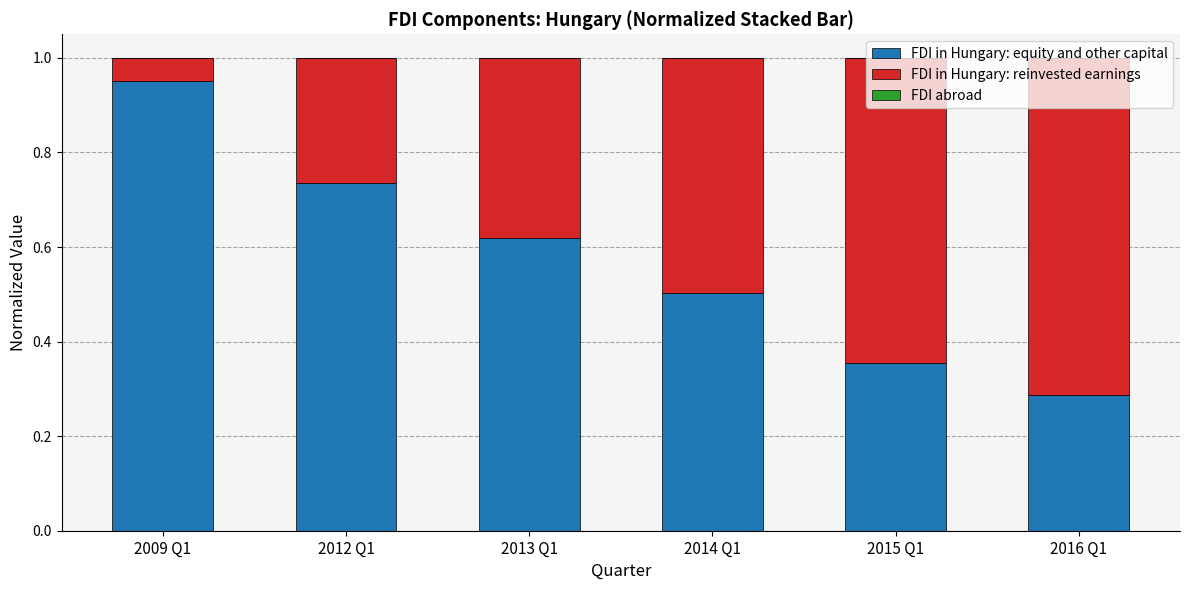

What is the sum of all FDI in Hungary: equity and other capital values?

3.5